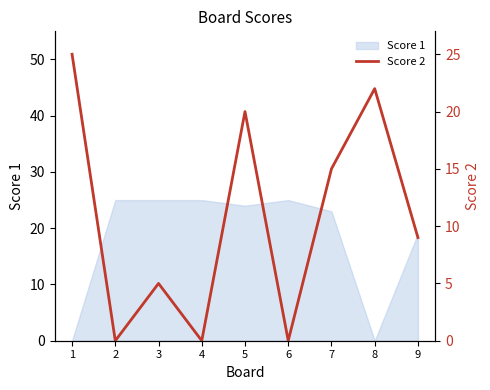

At which label is Score 1 closest to 12?

9